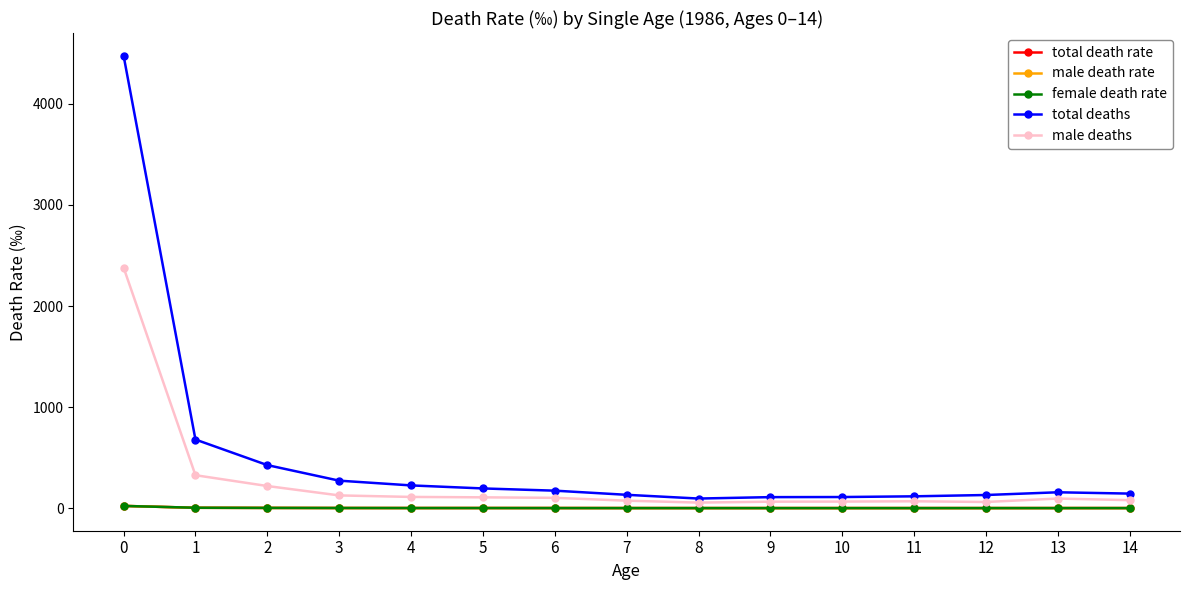

The value of total deaths at 13 is 157.0. True or false?

True